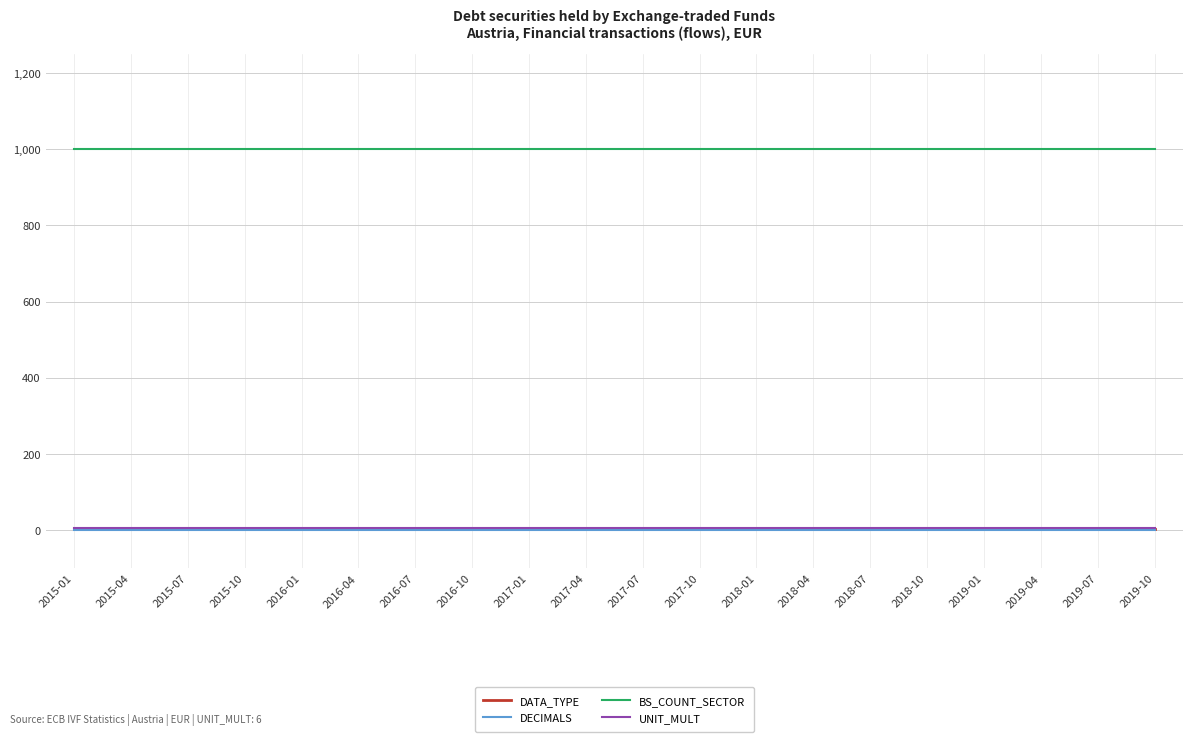

What position from the right is 2018-07?

6